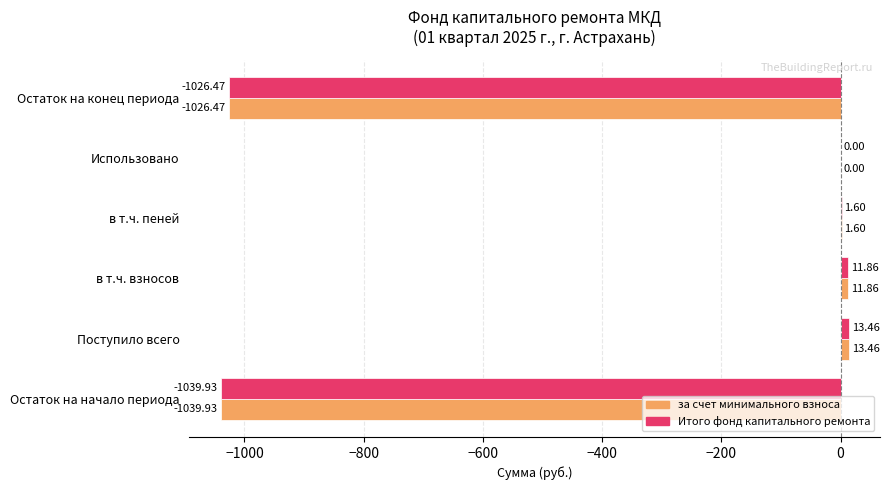

Is the value of за счет минимального взноса at в т.ч. пеней greater than the value of Итого фонд капитального ремонта at в т.ч. взносов?

No